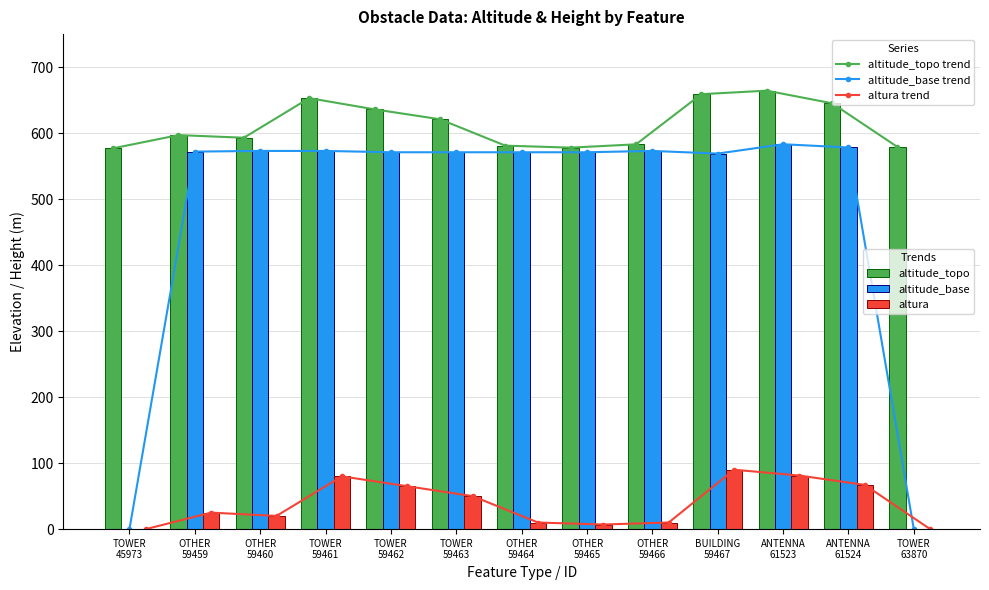

At which label does altitude_topo trend reach its peak?

ANTENNA
61523